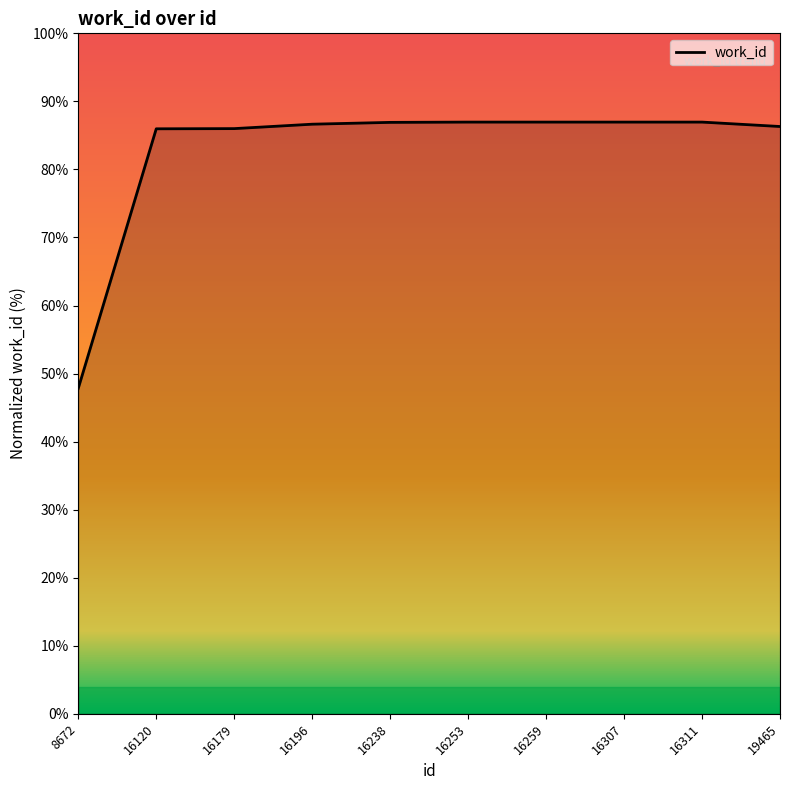

What is the greatest value displayed?

87.0